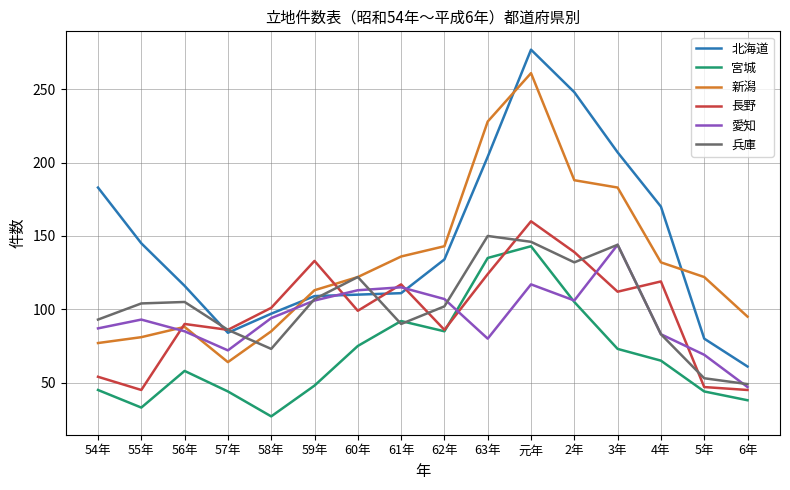

Is the value of 長野 at 60年 greater than the value of 愛知 at 58年?

Yes